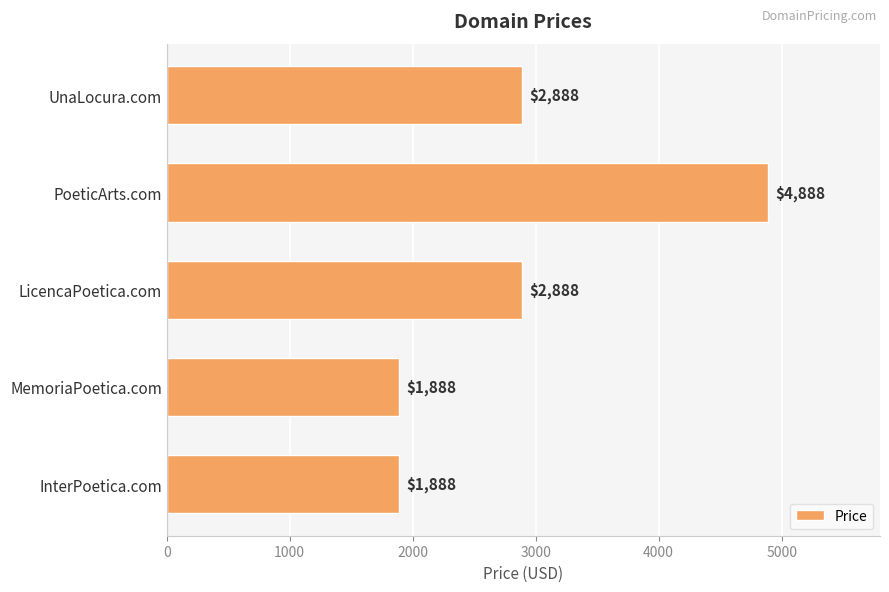

What is the ratio of the value at PoeticArts.com to the value at MemoriaPoetica.com?

2.6